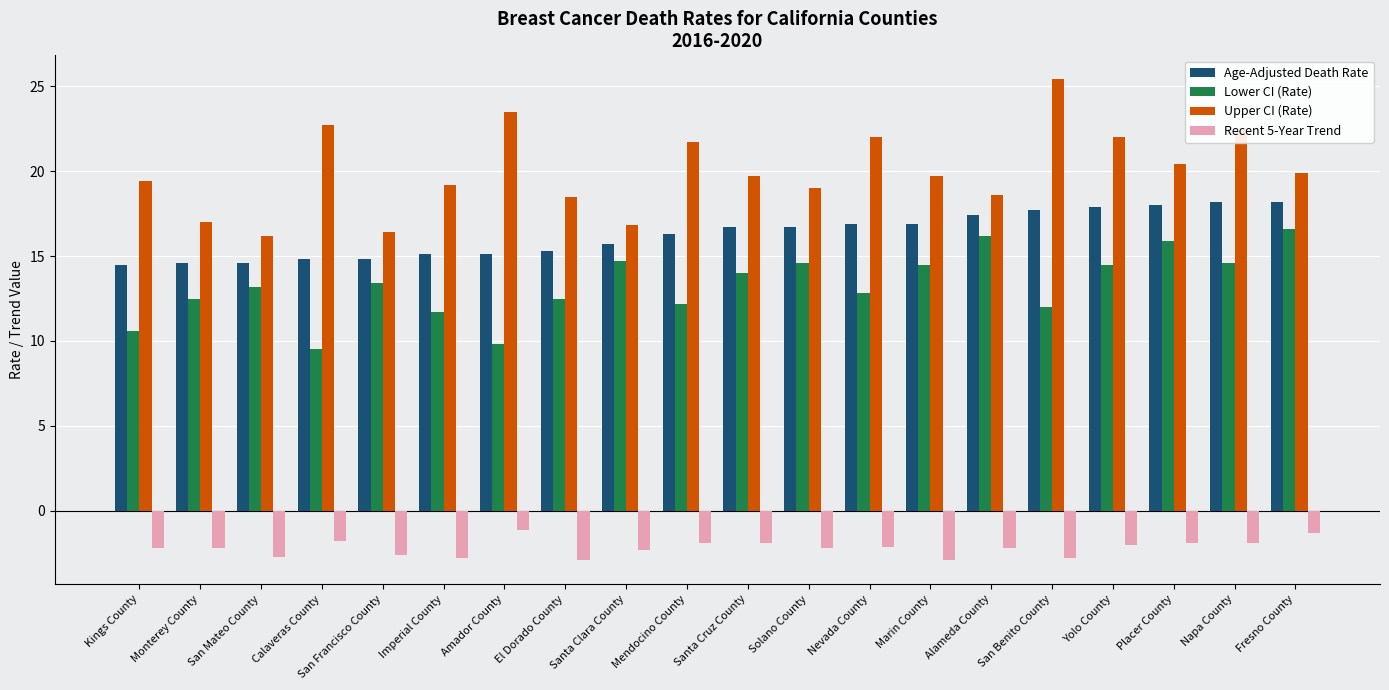

What are all the series names shown in the legend?

Age-Adjusted Death Rate, Lower CI (Rate), Upper CI (Rate), Recent 5-Year Trend